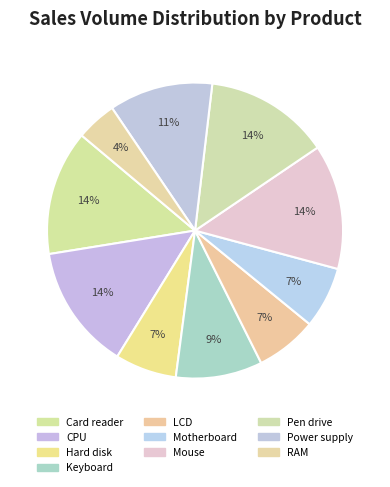

How many slices are in this pie chart?

10